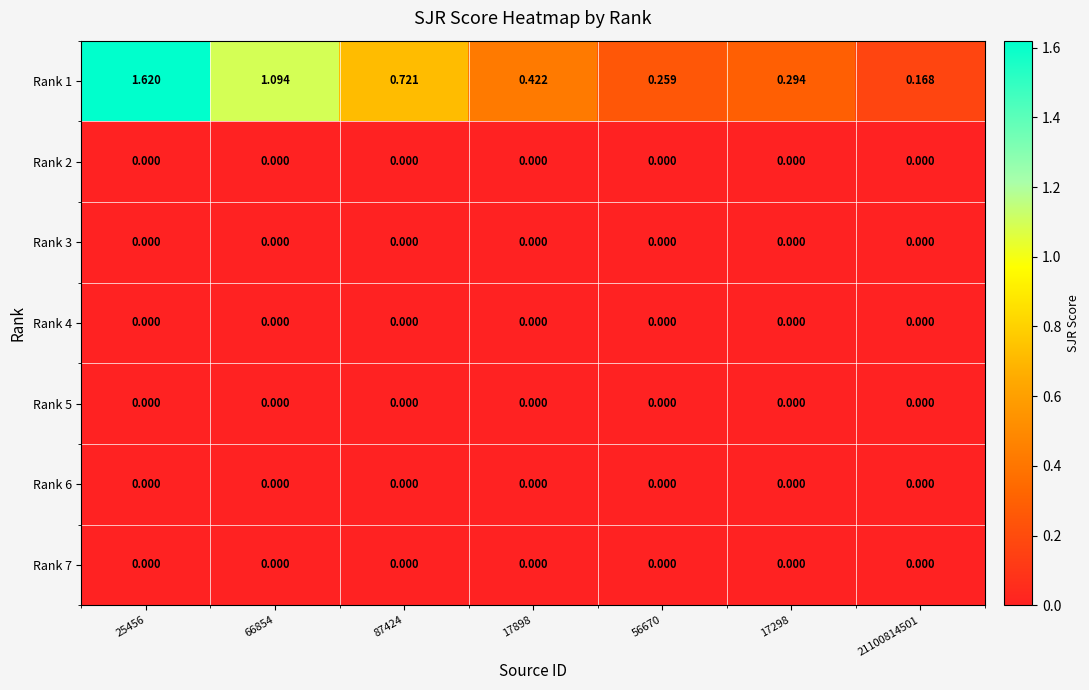

Is the value of Rank 4 at 21100814501 greater than the value of Rank 1 at 17898?

No